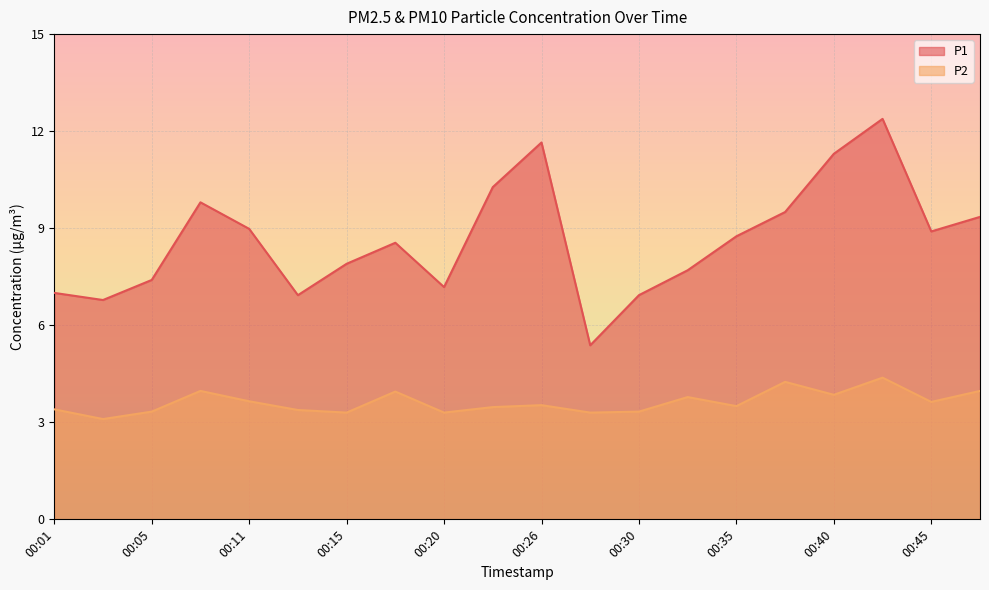

True or false: P2 and P1 cross at least once.

False